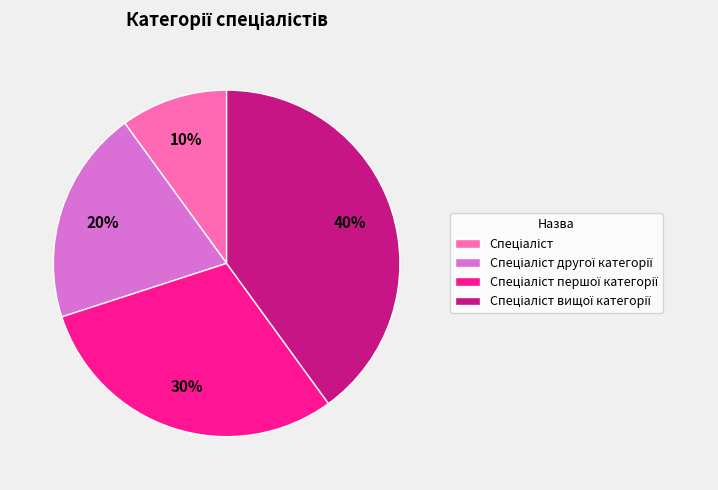

How many slices are in this pie chart?

4